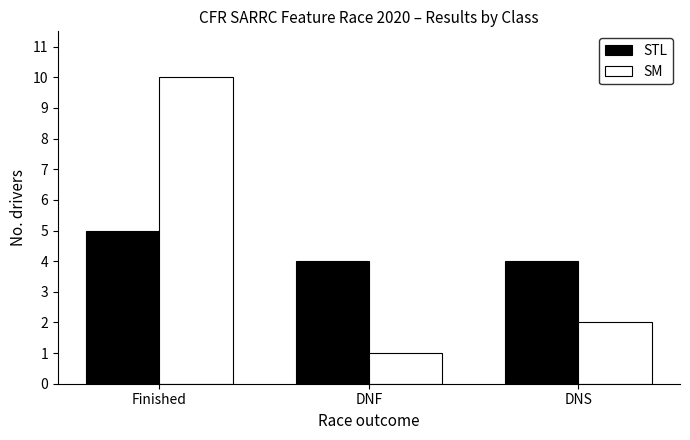

At which category does the chart reach its peak across all series?

Finished